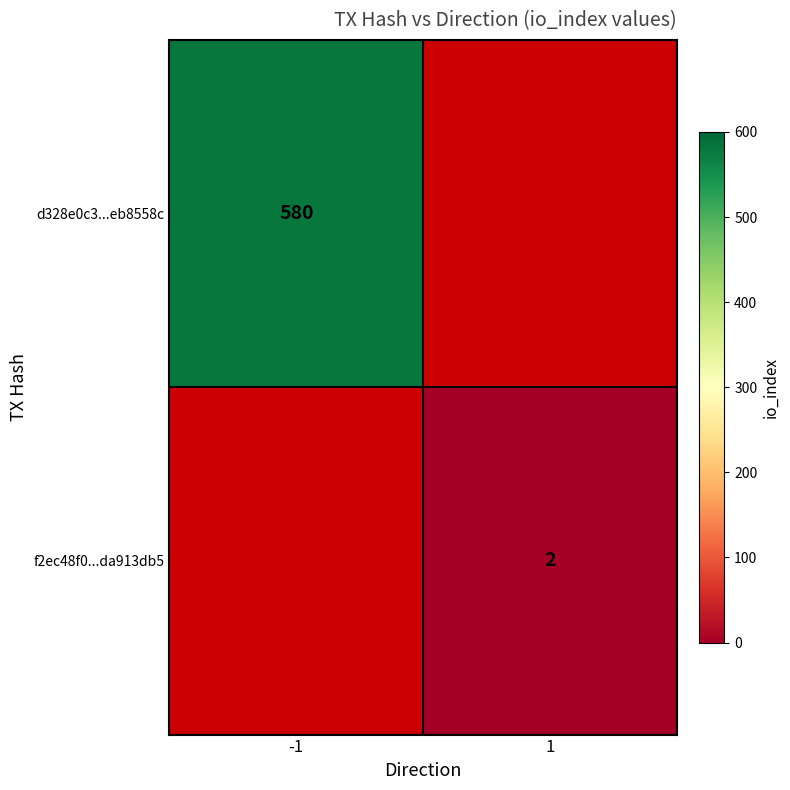

The f2ec48f0...da913db5 series shows 0.9 at 1. True or false?

False